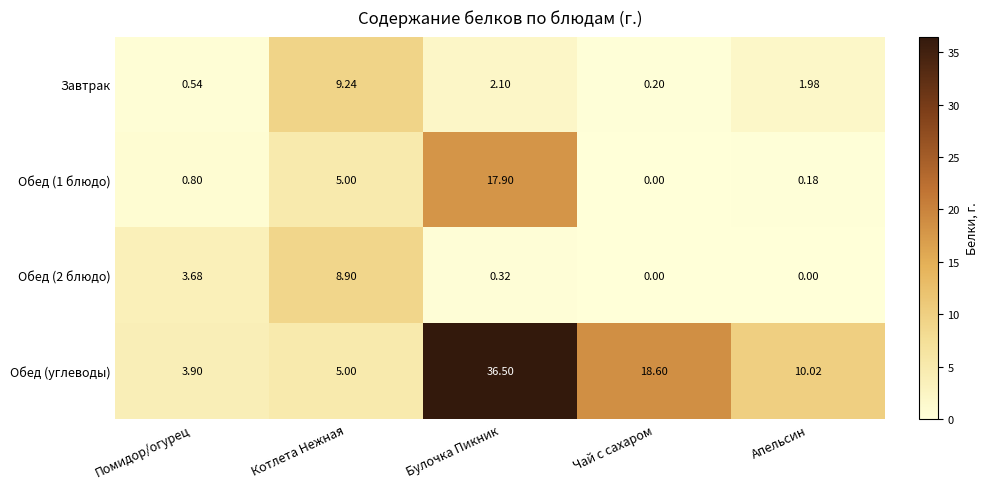

Which series has the largest range (max minus min)?

Обед (углеводы)